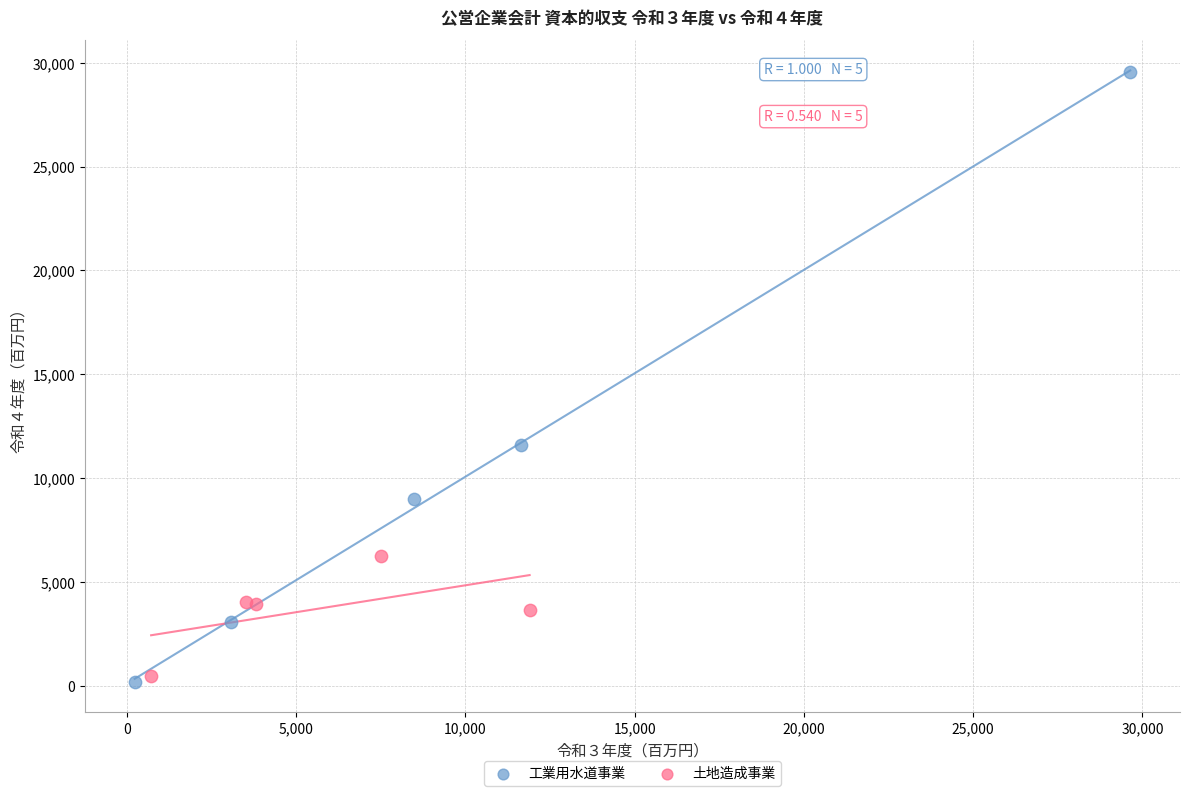

Which series has the widest spread of Y values?

工業用水道事業